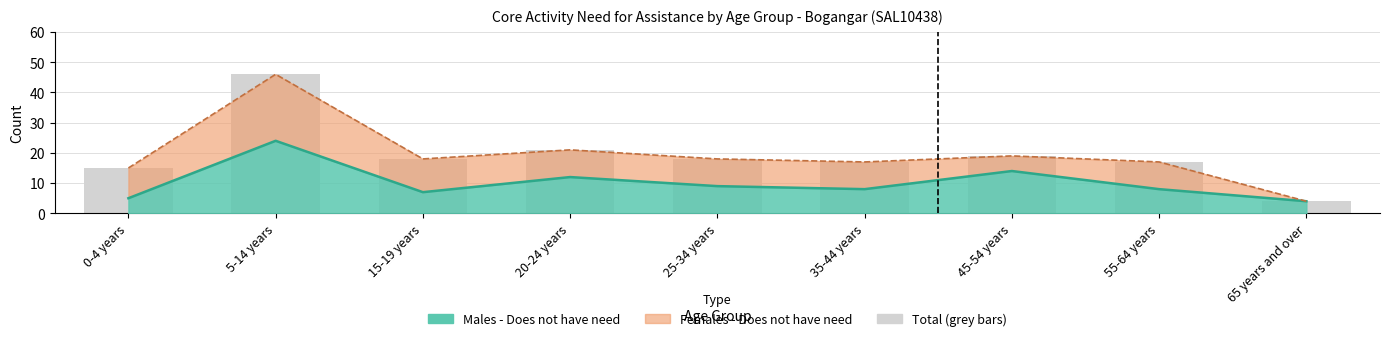

What is the label of the 1st bar from the right?

65 years and over